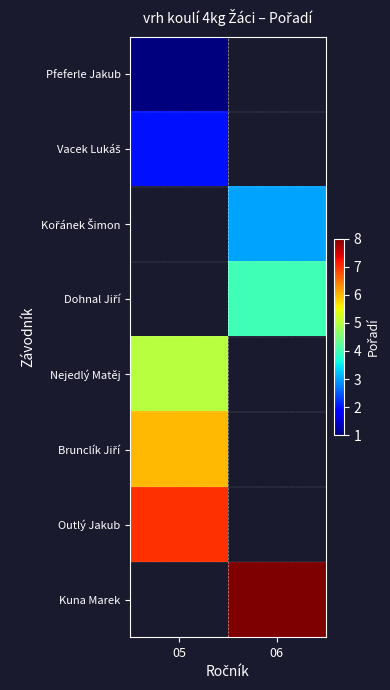

At how many categories does at least one series exceed 6?

2